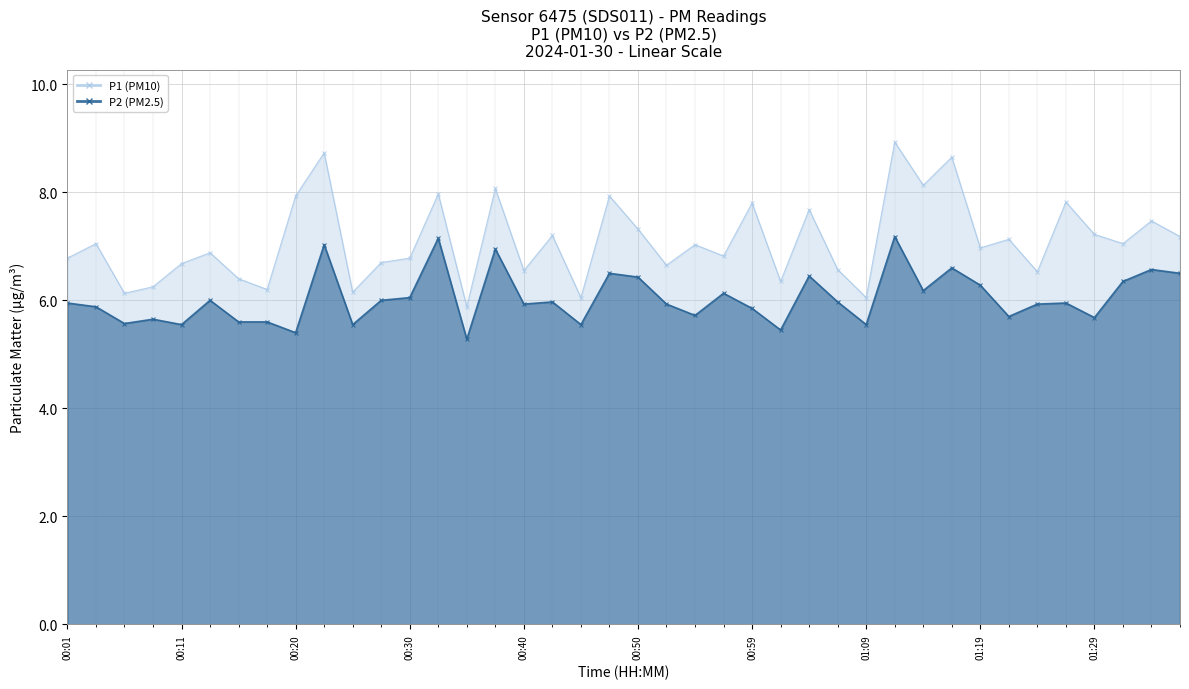

What are all the series names shown in the legend?

P1, P2